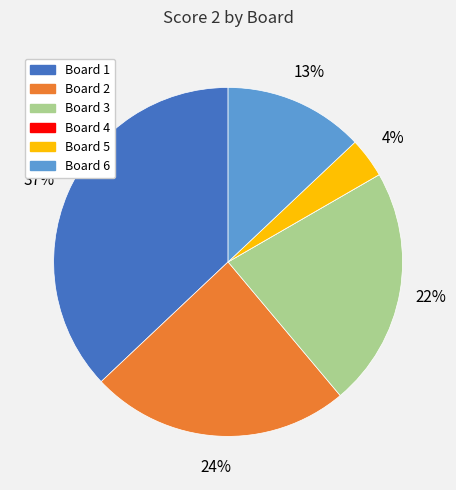

To the nearest percent, what is the difference between the Board 3 and Board 2 slice percentages?

2%